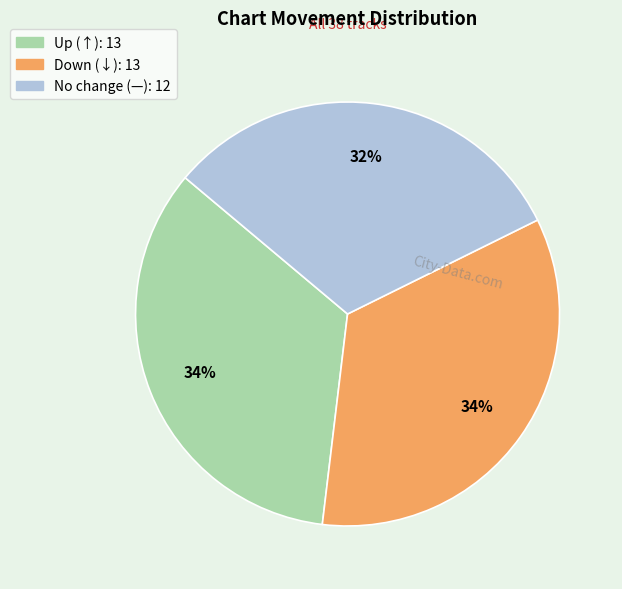

To the nearest percent, what is the average slice percentage?

33%